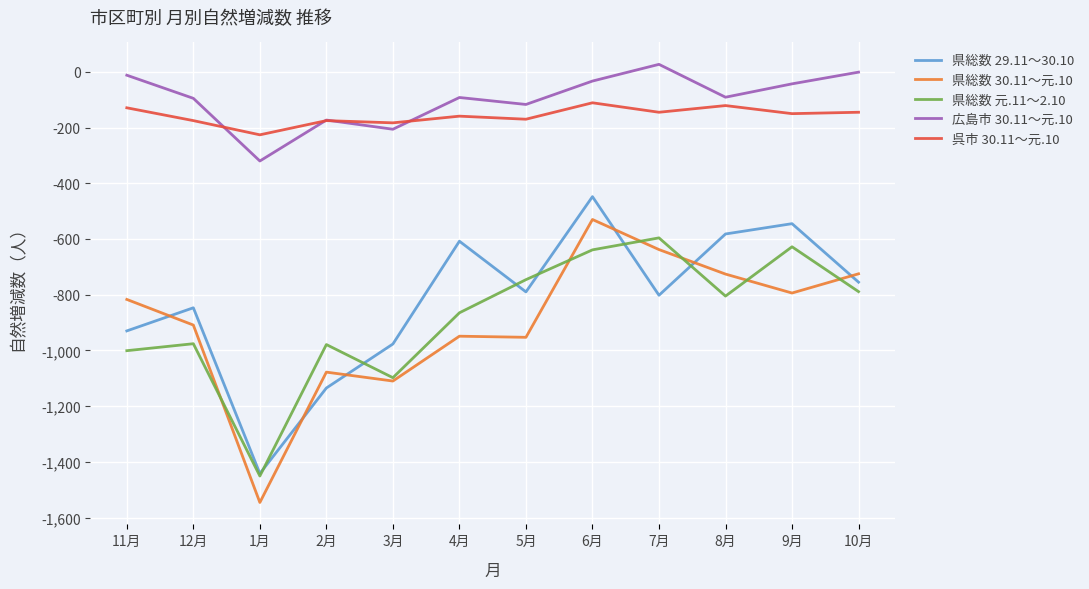

List the series in order of their peak value, highest first.

広島市 30.11～元.10, 呉市 30.11～元.10, 県総数 29.11～30.10, 県総数 30.11～元.10, 県総数 元.11～2.10